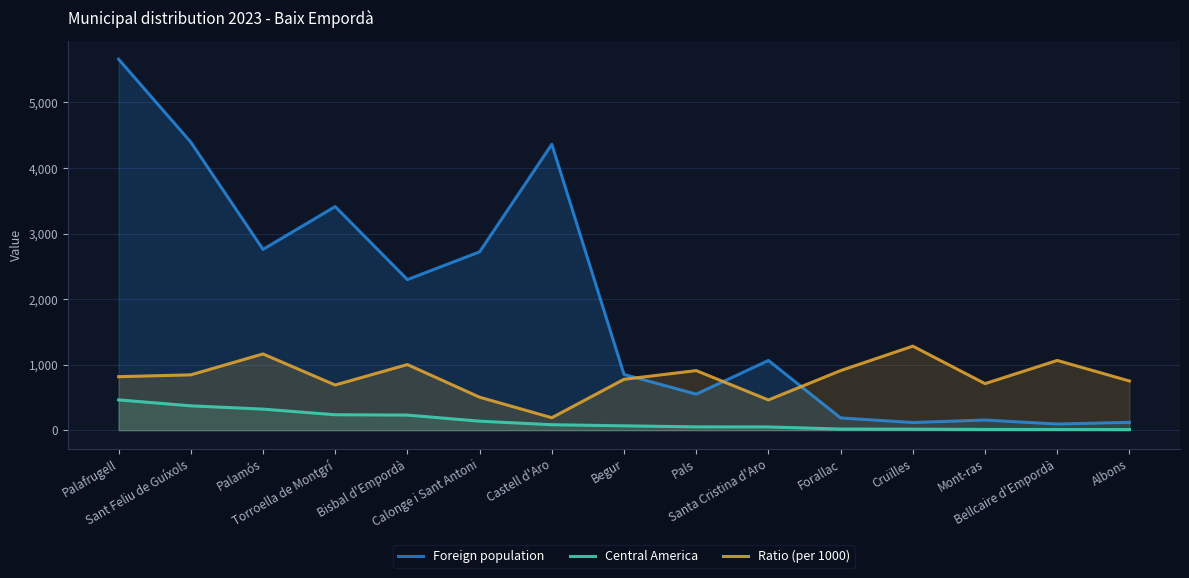

What is the difference between the highest and lowest values at Forallac?

892